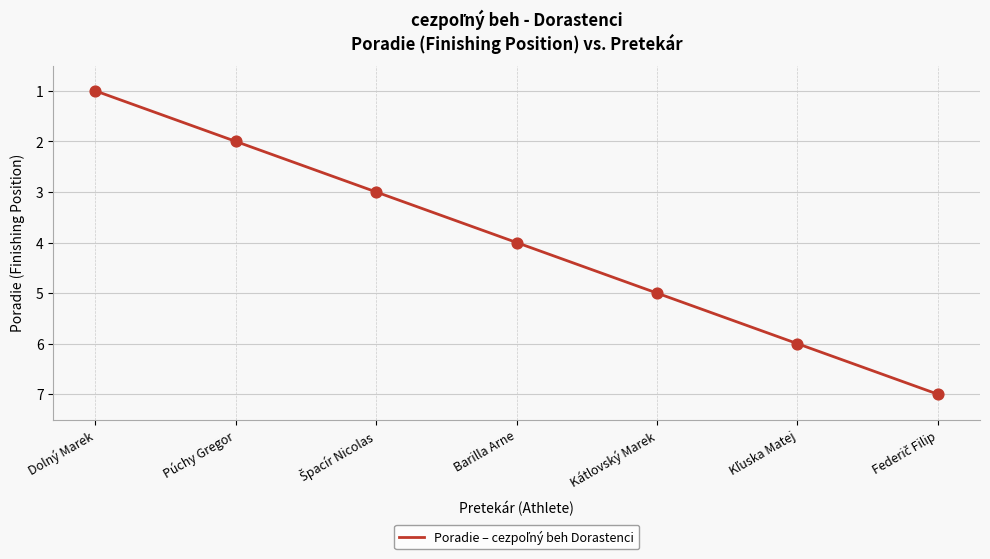

What is the difference between the second highest and second lowest values?

4